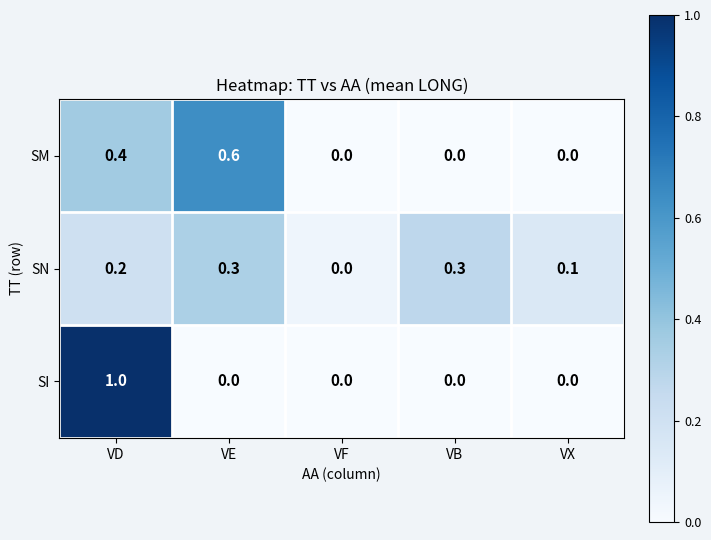

What is the total value across all series at VB?

0.3